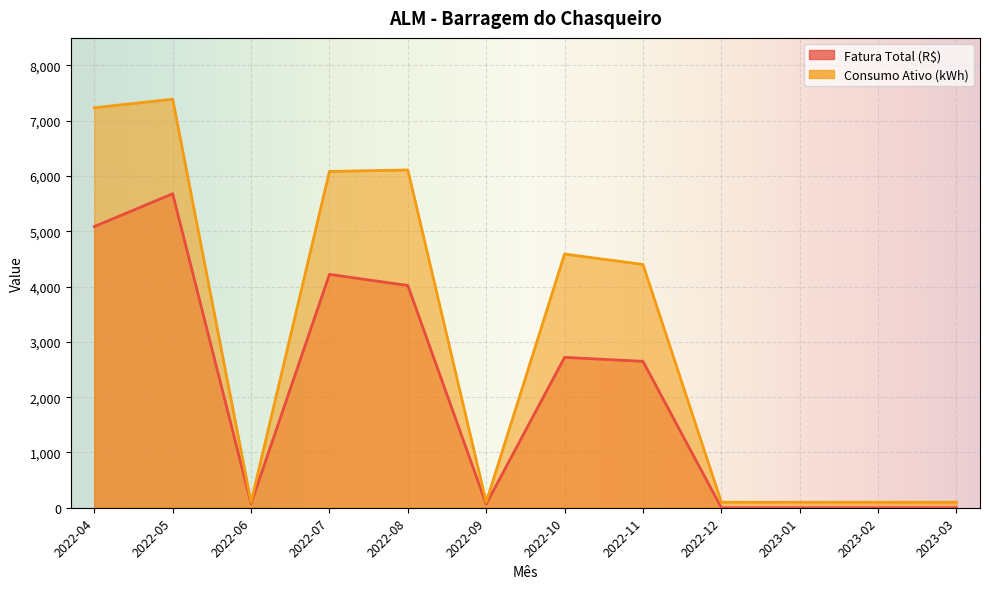

What are all the series names shown in the legend?

Fatura Total (R$), Consumo Ativo (kWh)